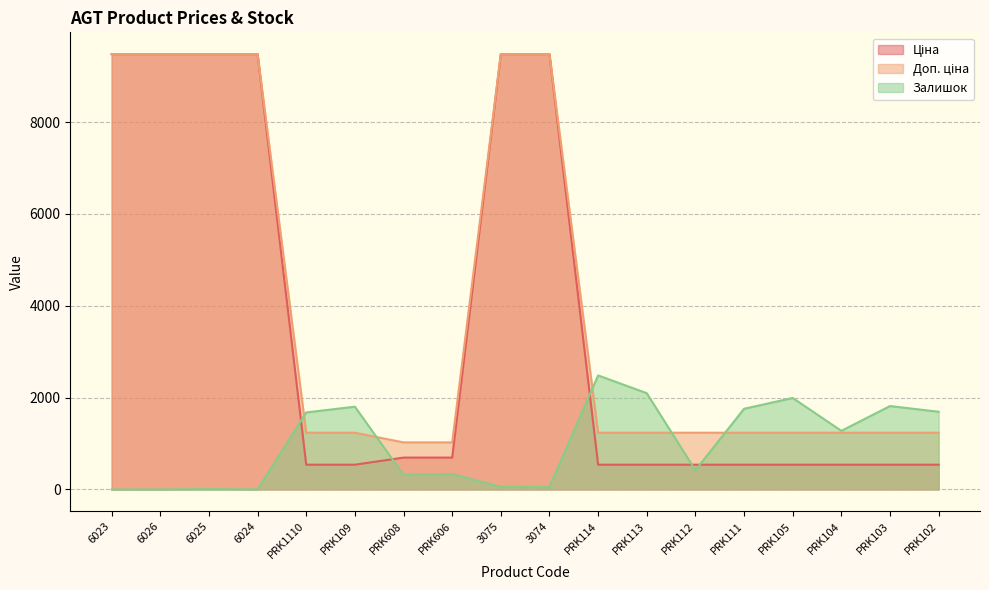

At which category does Залишок reach its first local peak?

6025